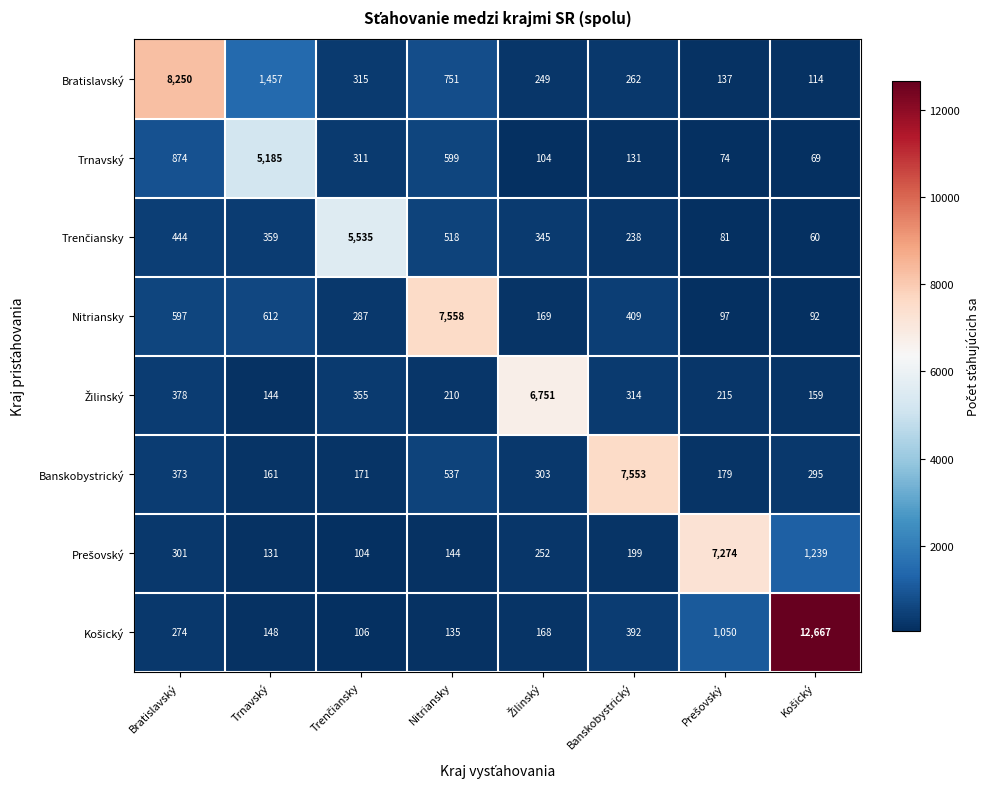

What is the average value of the Bratislavský series?

1442